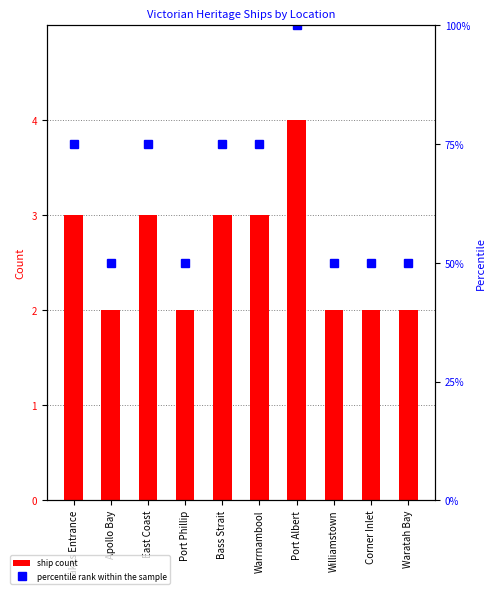

Reading left to right, transcribe all the data shown in this chart.

ship count: Lakes Entrance=3	Apollo Bay=2	East Coast=3	Port Phillip=2	Bass Strait=3	Warrnambool=3	Port Albert=4	Williamstown=2	Corner Inlet=2	Waratah Bay=2
percentile rank within the sample: Lakes Entrance=75	Apollo Bay=50	East Coast=75	Port Phillip=50	Bass Strait=75	Warrnambool=75	Port Albert=100	Williamstown=50	Corner Inlet=50	Waratah Bay=50